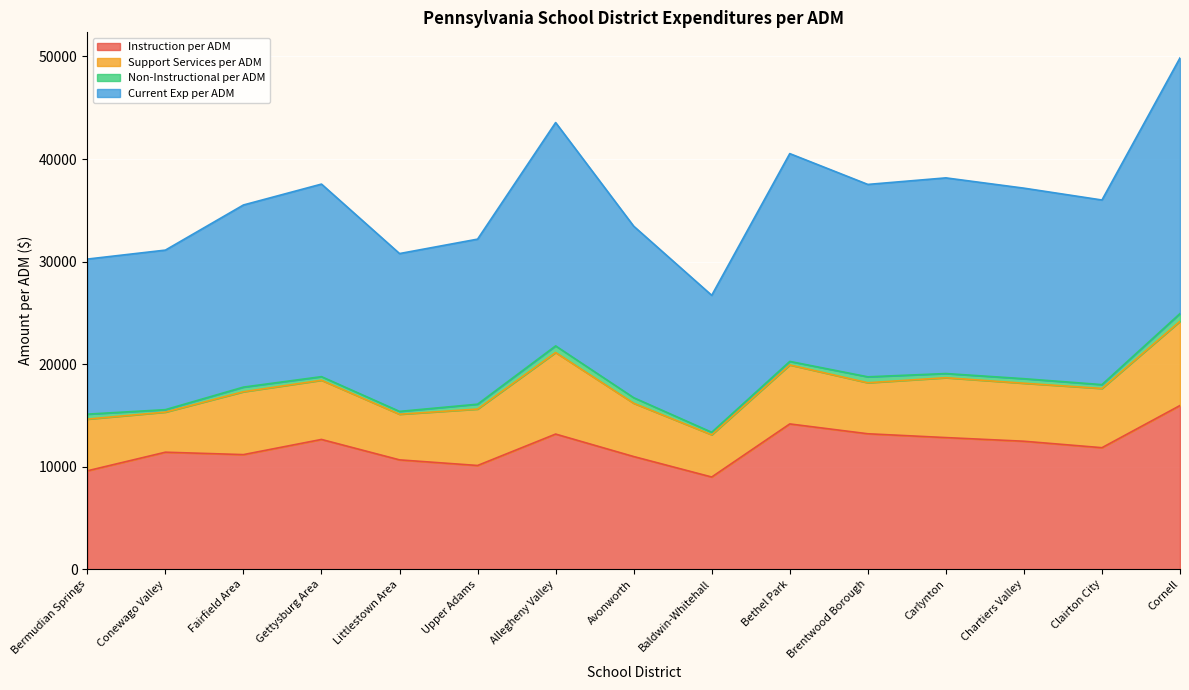

What is the average value of the Instruction per ADM series?

11952.6